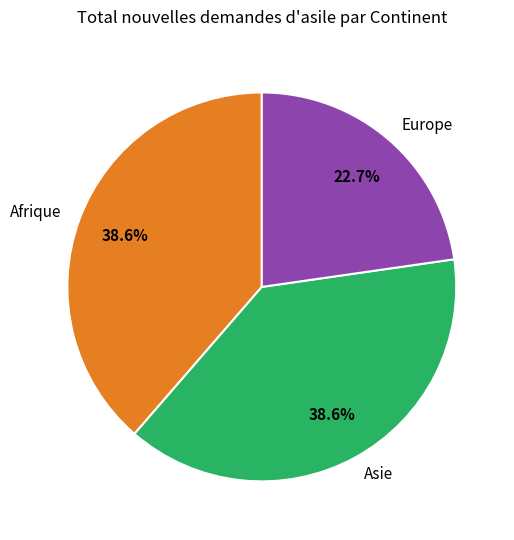

To the nearest percent, what is the average slice percentage?

33%